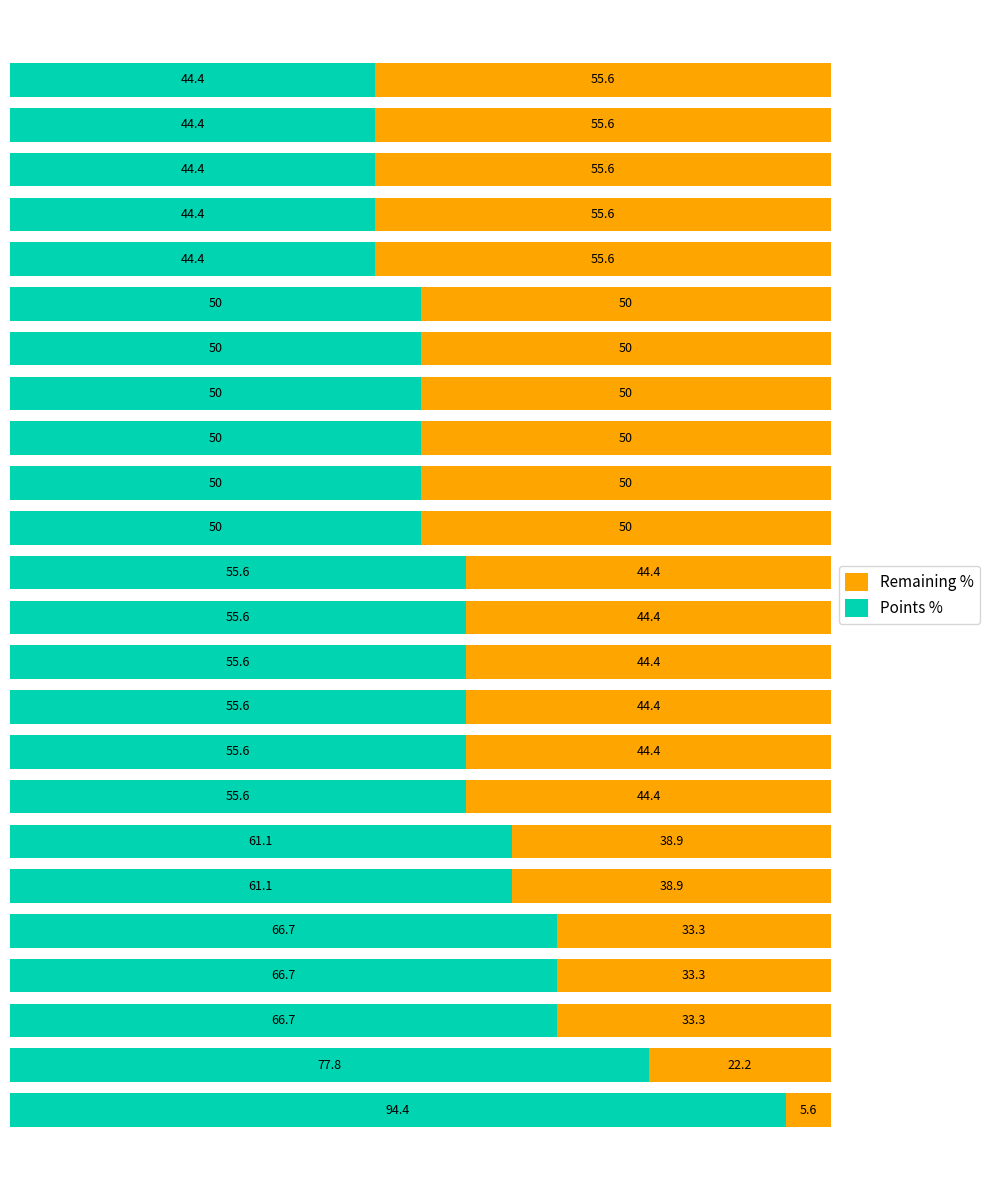

How many data points in Points % are less than 55?

11